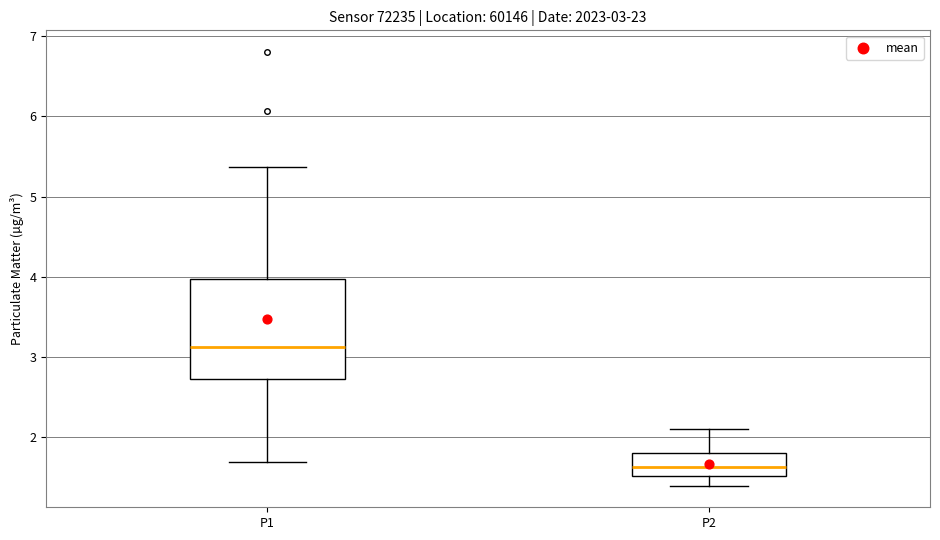

Which box is the tallest, from its lower edge to its upper edge?

P1